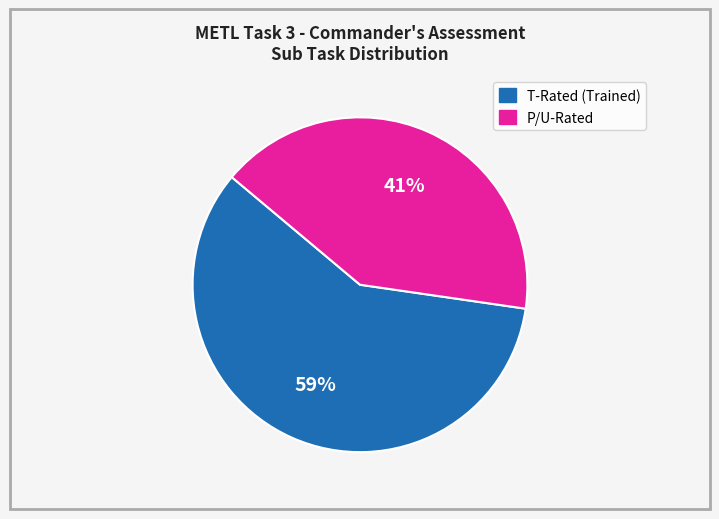

To the nearest percent, what is the average slice percentage?

50%